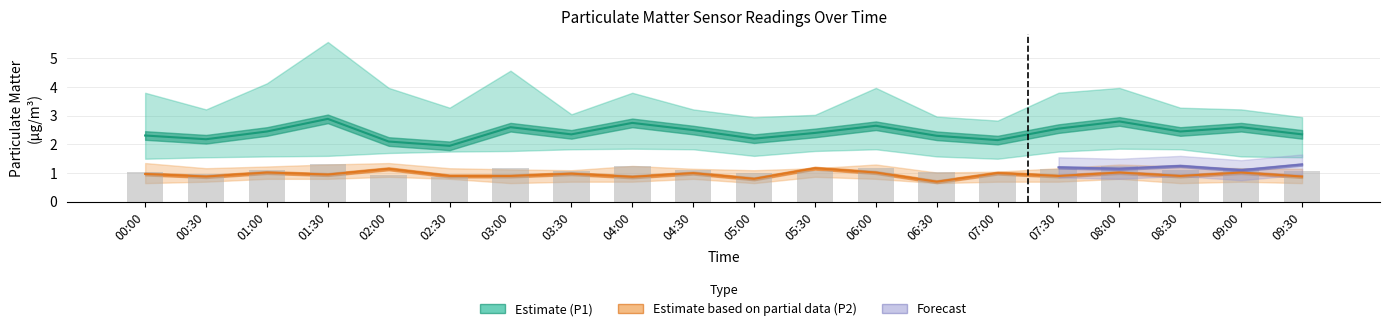

What is the approximate value of P2 at 01:30?

0.9